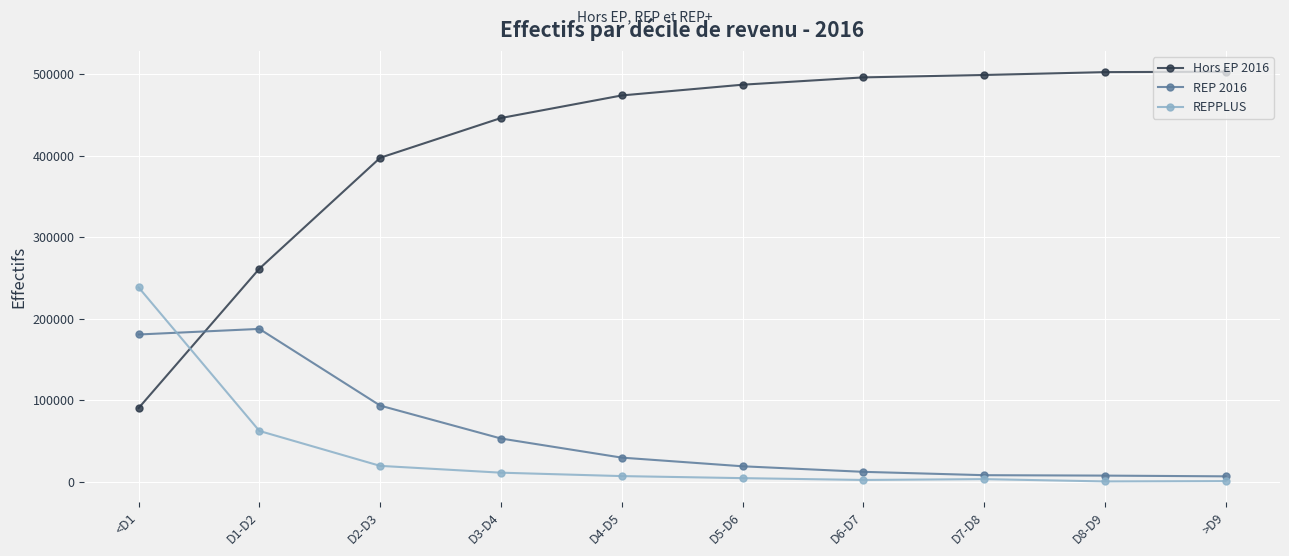

True or false: Hors EP 2016 has a value of 487159 at D5-D6.

True